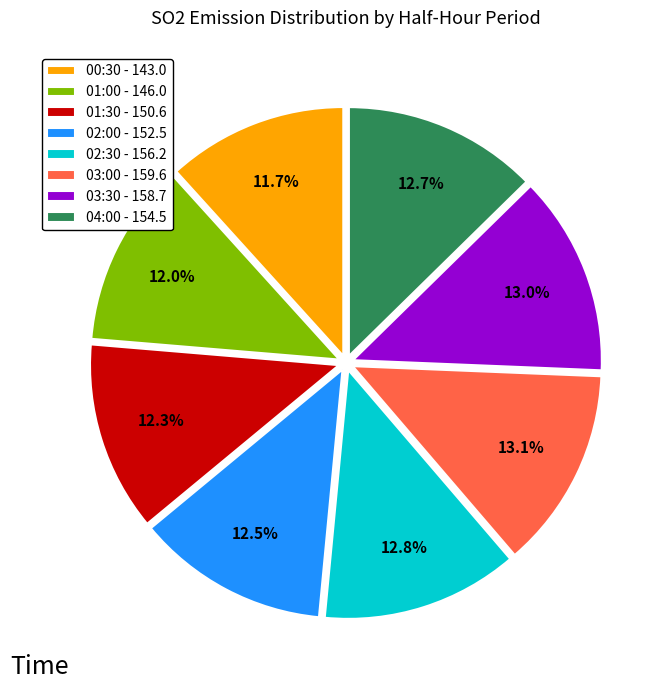

What percentage do 01:30 - 150.6 and 01:00 - 146.0 together represent?

24.3%